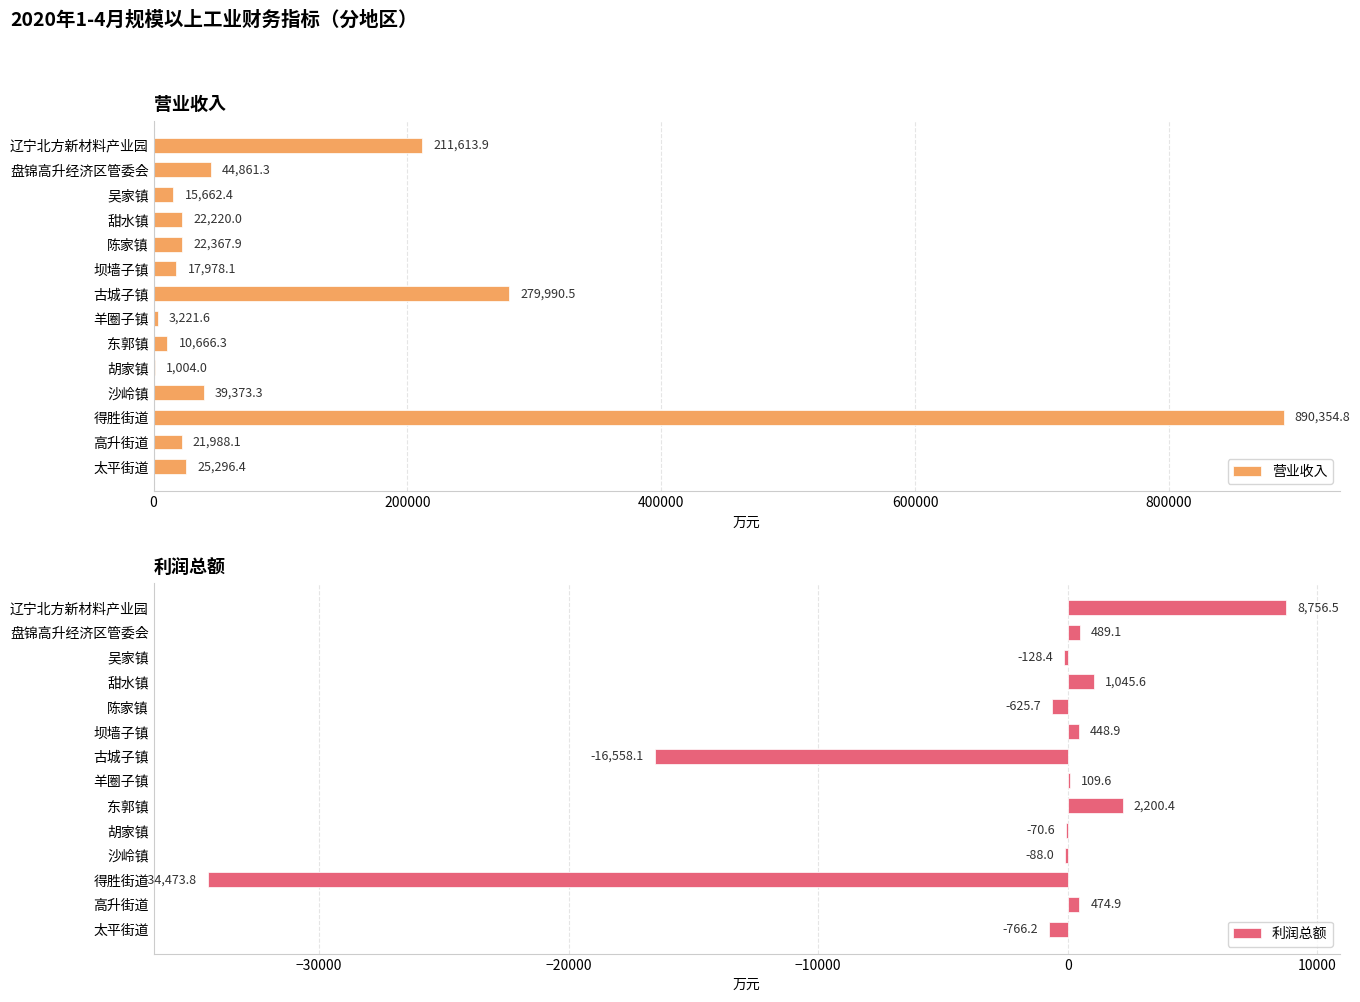

The value of 利润总额 at 坝墙子镇 is 448.9. True or false?

True